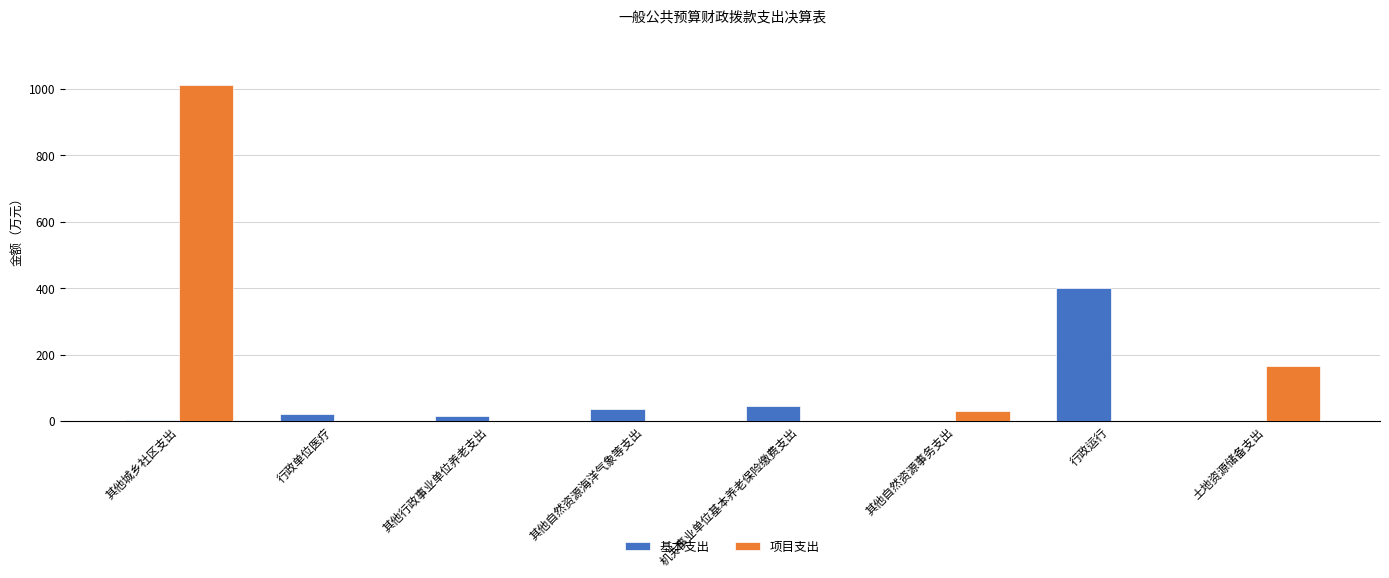

Read the 基本支出 value at 机关事业单位基本养老保险缴费支出.

45.1